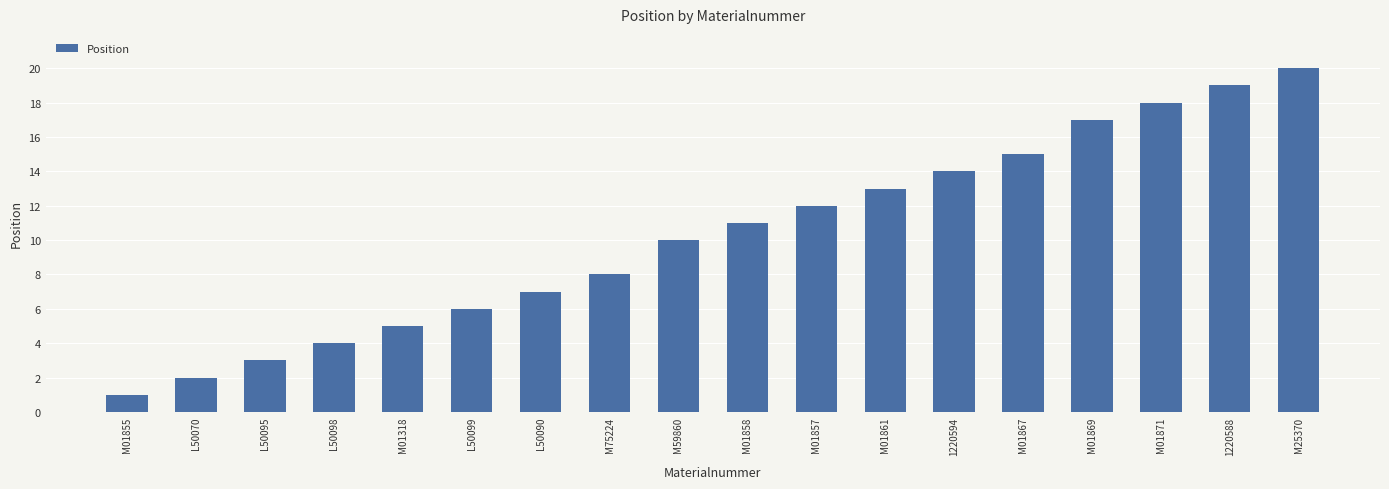

How many data points are less than 11?

9